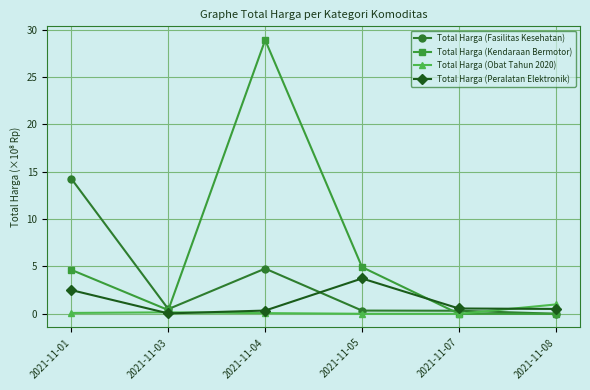

In Total Harga (Kendaraan Bermotor), how many points are higher than both neighbors (excluding endpoints)?

1